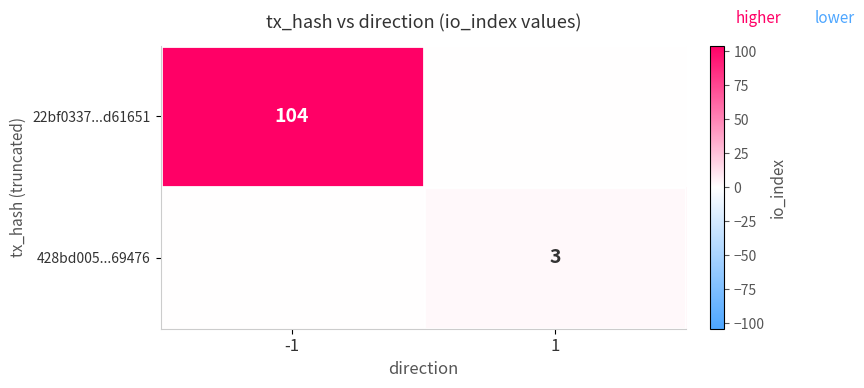

Which has a higher value, 1 or -1?

-1